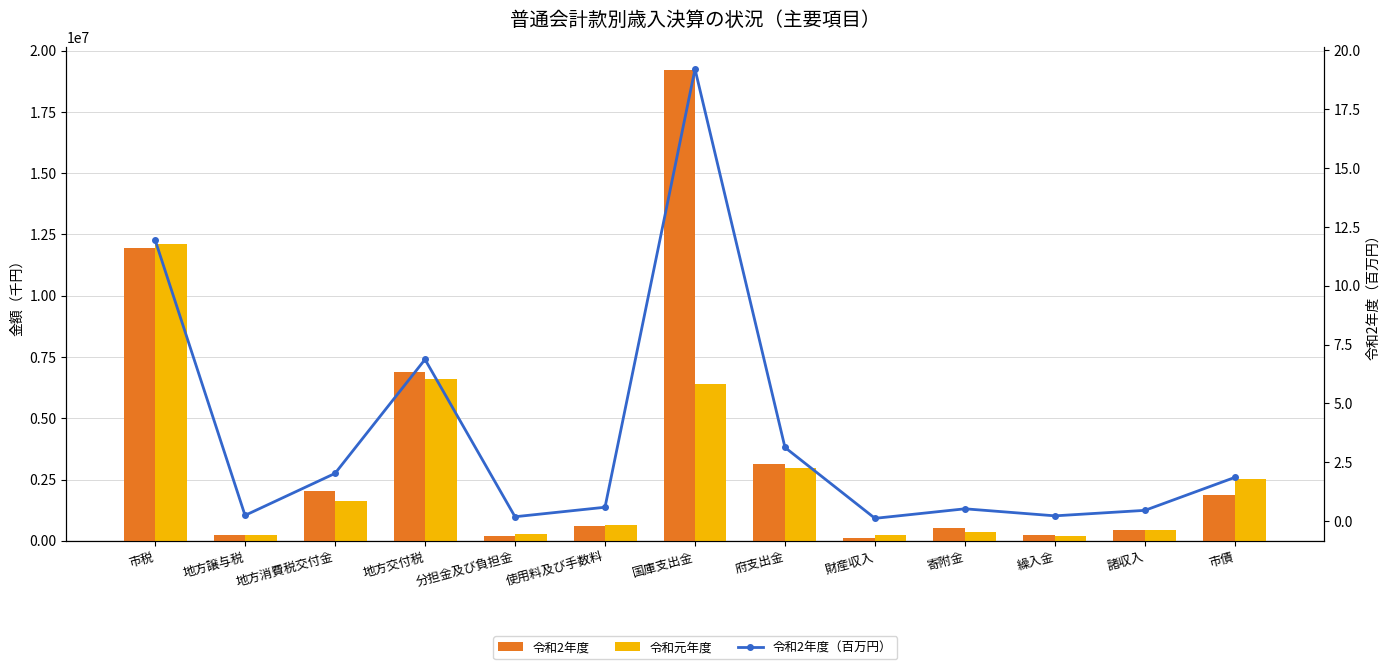

What is the value of the 令和2年度（百万円） bar at the 5th from the left?

0.2